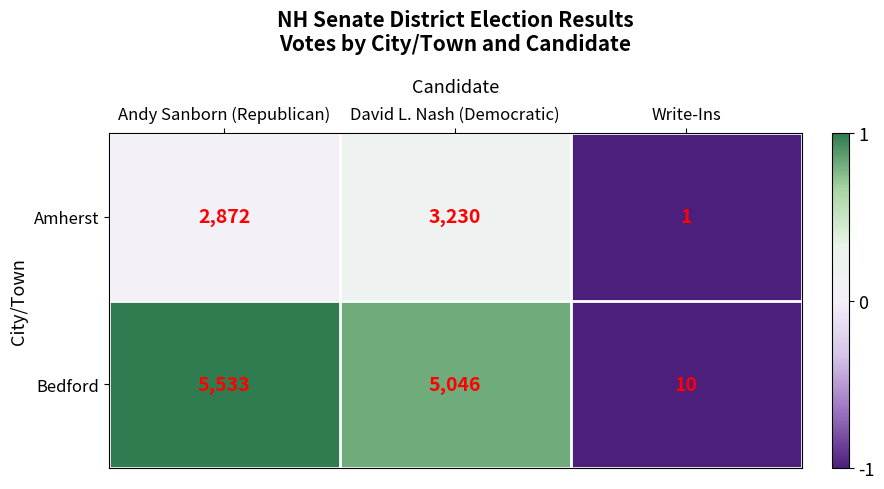

Where does the Bedford series first go above 5046?

Andy Sanborn (Republican)